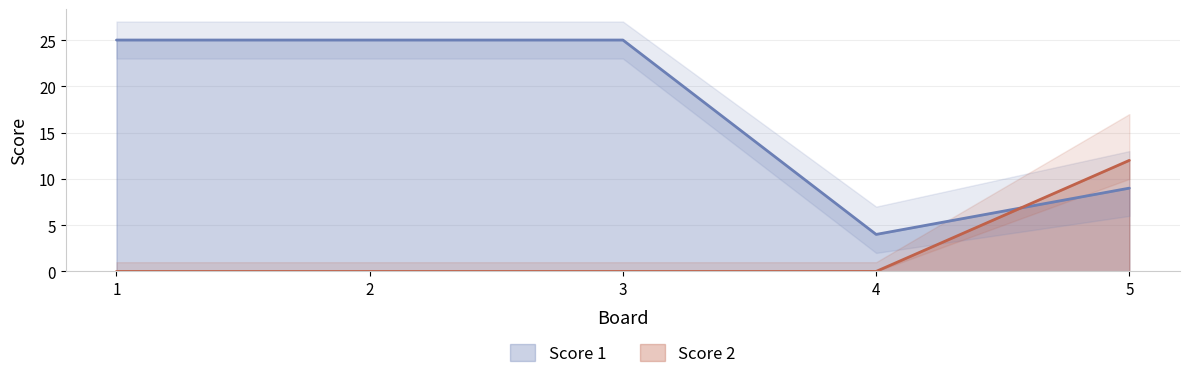

List the series in order of their peak value, highest first.

Score 1, Score 2